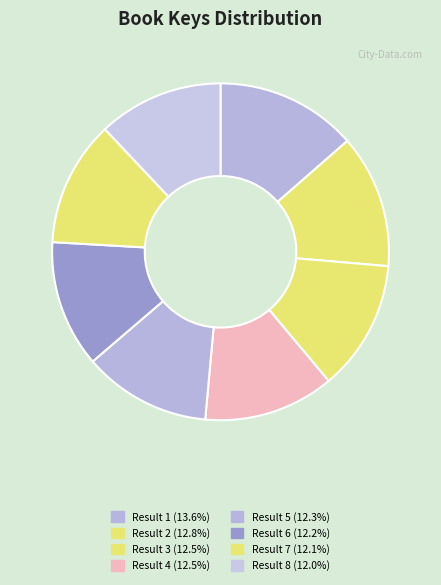

Which slice is the smallest?

8